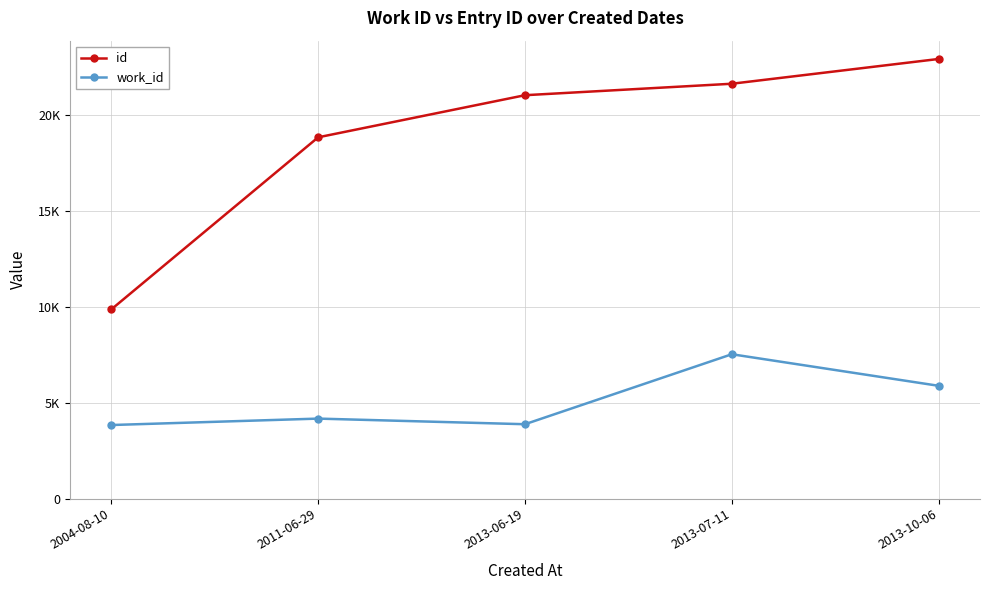

What are all the series names shown in the legend?

id, work_id